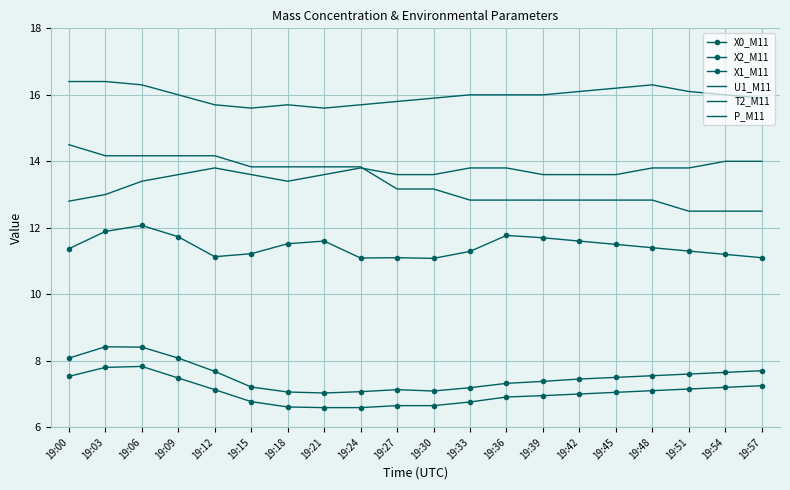

How many distinct data groups are displayed?

6